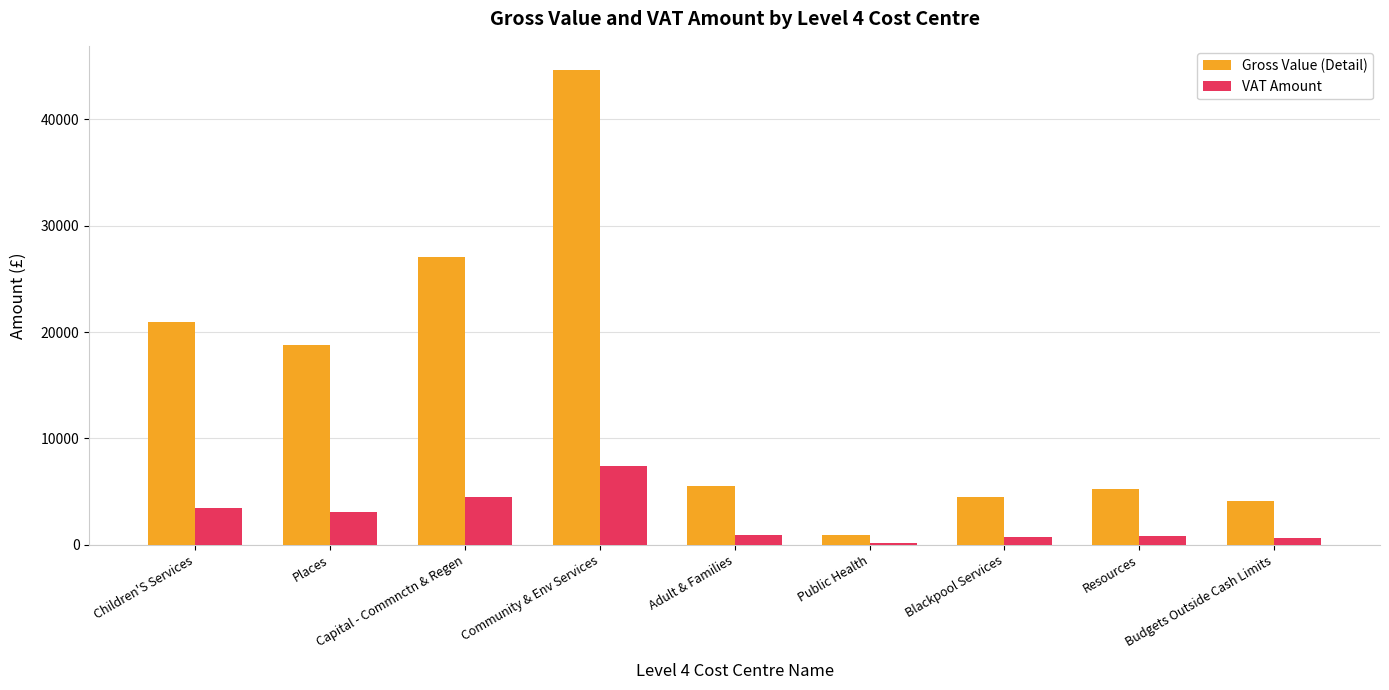

What is the sum of the Gross Value (Detail) values at Adult & Families and Blackpool Services?

10075.6